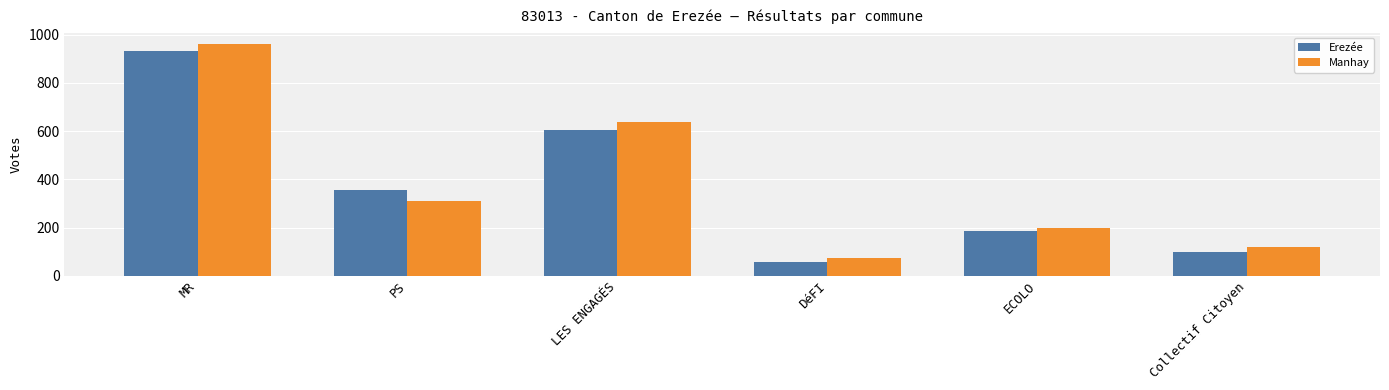

Count the number of categories in the chart.

6